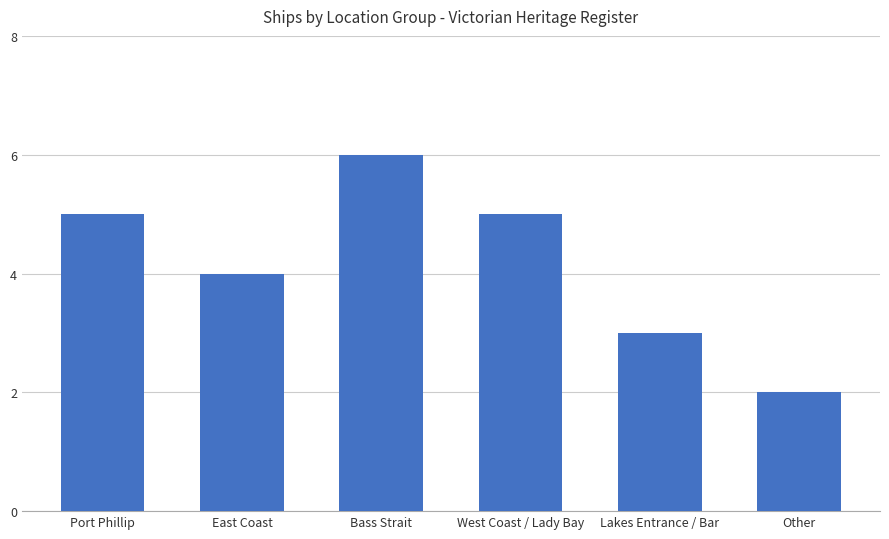

What is the approximate value at Bass Strait?

6